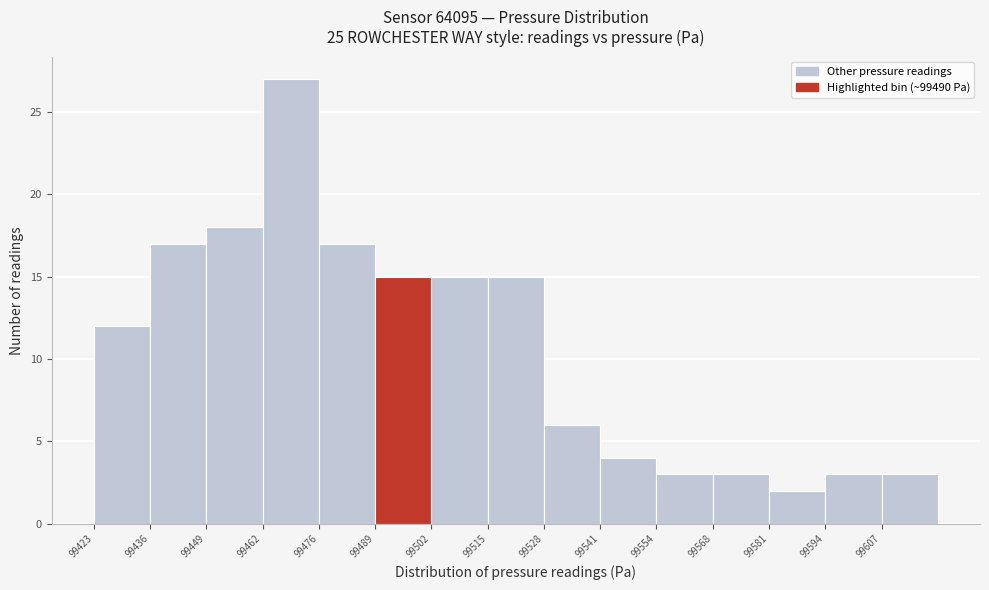

What is the height of the bar covering 99462 to 99476 on the x-axis? Neither the bar edges nor the heights are printed on the chart, so give them approximately, as read against the axes.

27